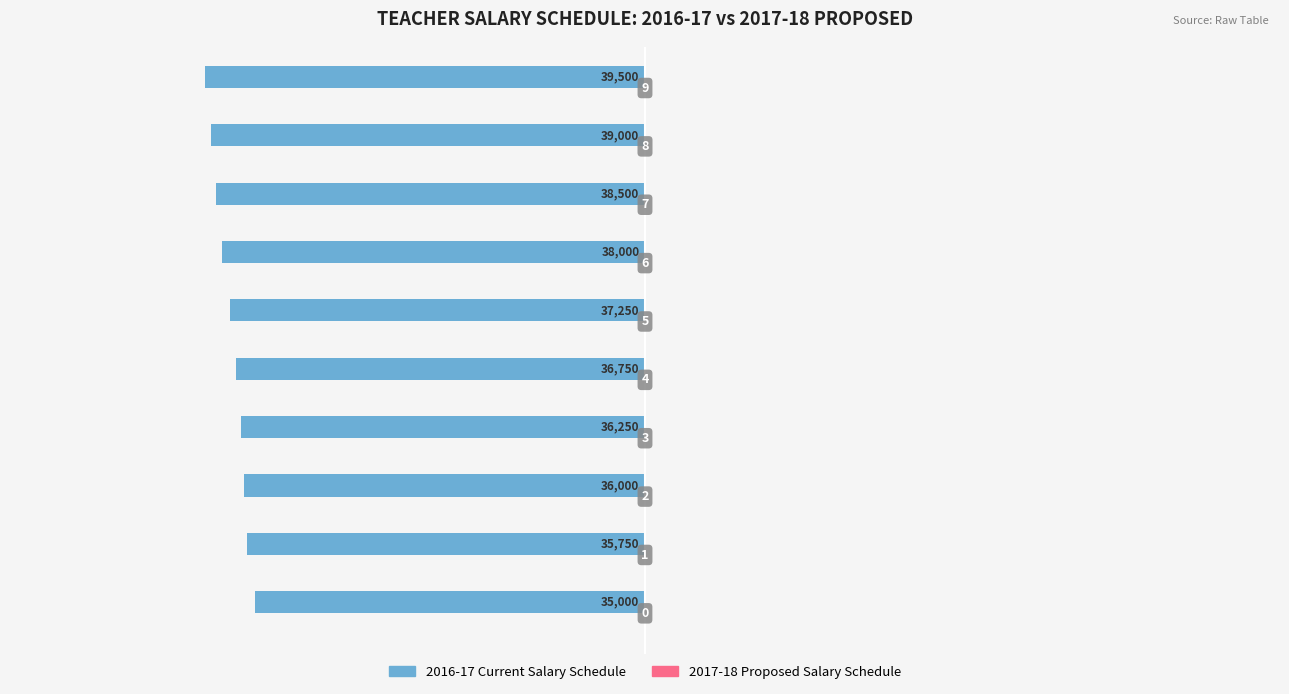

How many bars are there in total?

10